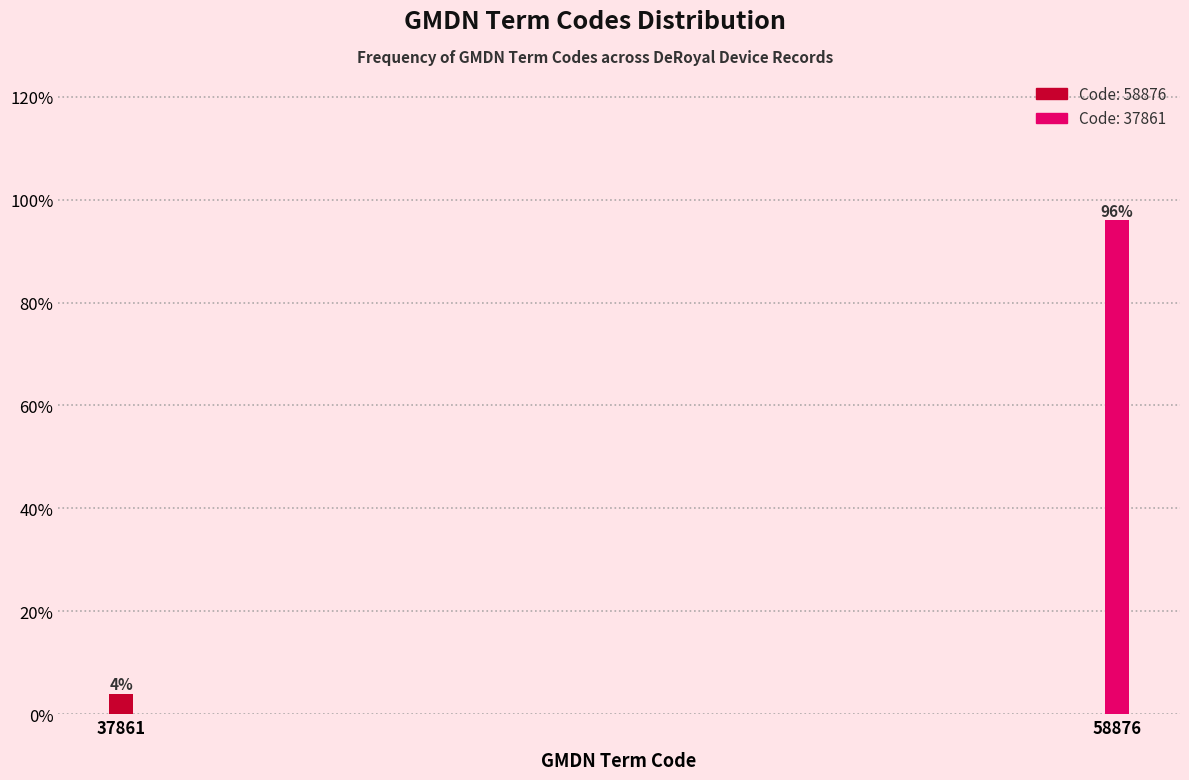

Reading left to right, list all the values displayed in this chart.

37861=4	58876=96